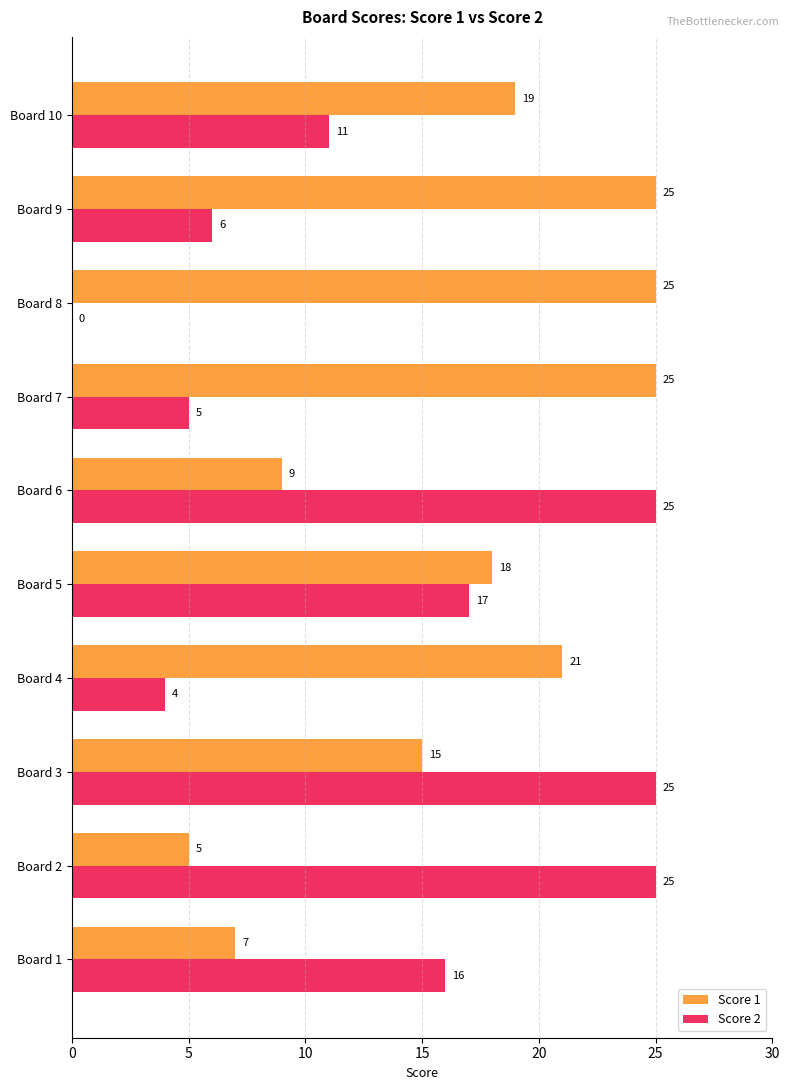

Between Board 6 and Board 10, which series saw the biggest shift?

Score 2